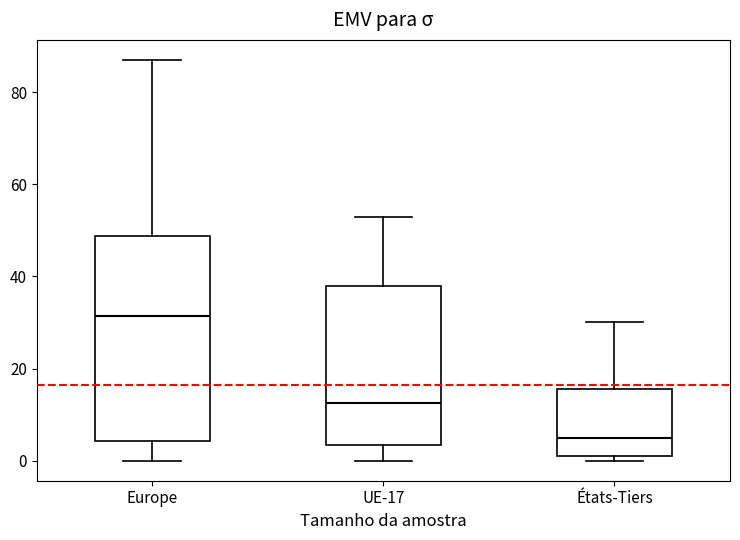

Reading left to right, read every box against the y-axis: the position of its median line, the range the box covers, and the ends of its whiskers. The values are not printed on the chart, so give them approximately, as read against the axis.

Europe: median 32, box 4 to 48, whiskers 0 to 88
UE-17: median 12, box 4 to 38, whiskers 0 to 54
États-Tiers: median 6, box 2 to 16, whiskers 0 to 30